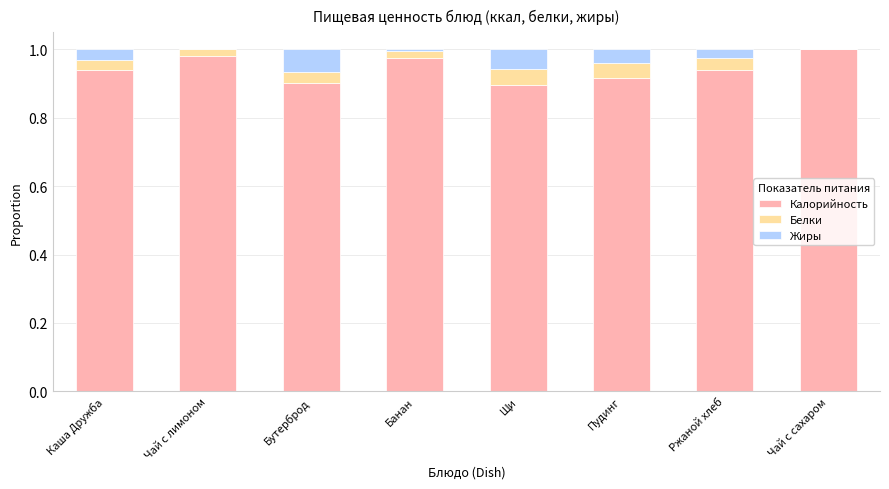

The Калорийность series shows 0.3 at Бутерброд. True or false?

False